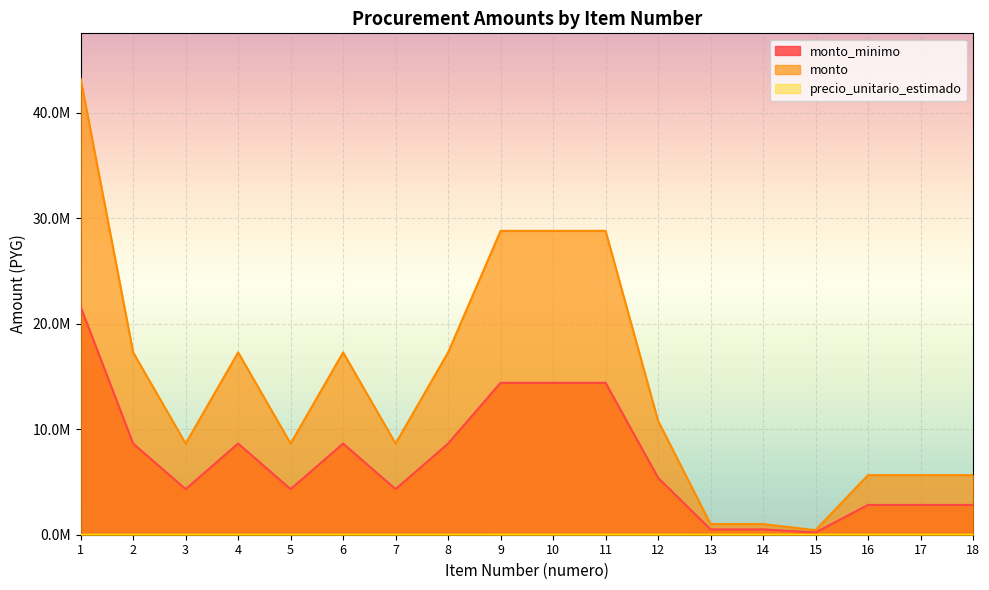

True or false: precio_unitario_estimado and monto intersect in this chart.

False